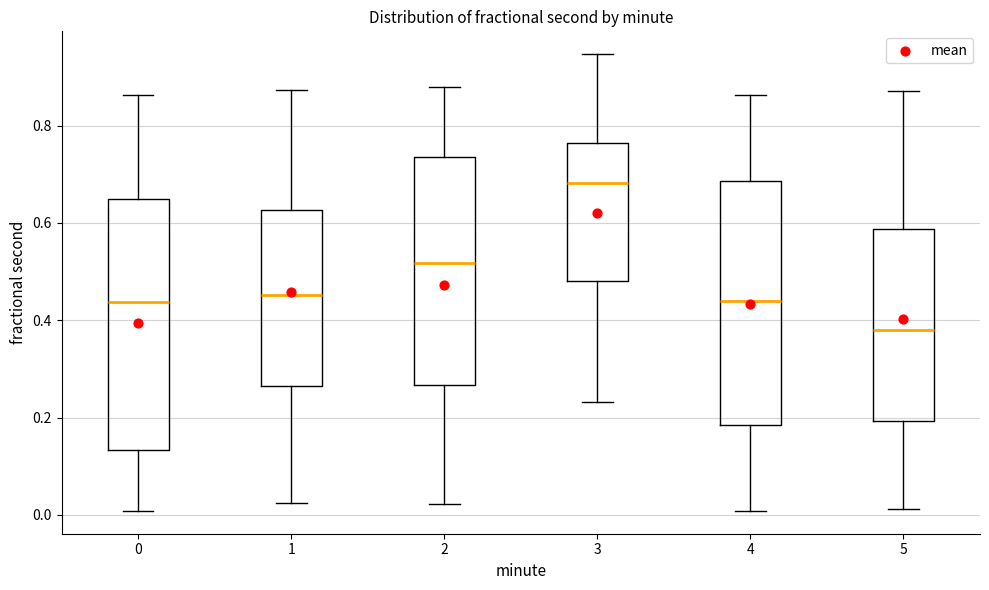

Reading left to right, read every box against the y-axis: the position of its median line, the range the box covers, and the ends of its whiskers. The values are not printed on the chart, so give them approximately, as read against the axis.

0: median 0.44, box 0.14 to 0.64, whiskers 0.00 to 0.86
1: median 0.46, box 0.26 to 0.62, whiskers 0.02 to 0.88
2: median 0.52, box 0.26 to 0.74, whiskers 0.02 to 0.88
3: median 0.68, box 0.48 to 0.76, whiskers 0.24 to 0.94
4: median 0.44, box 0.18 to 0.68, whiskers 0.00 to 0.86
5: median 0.38, box 0.20 to 0.58, whiskers 0.02 to 0.88